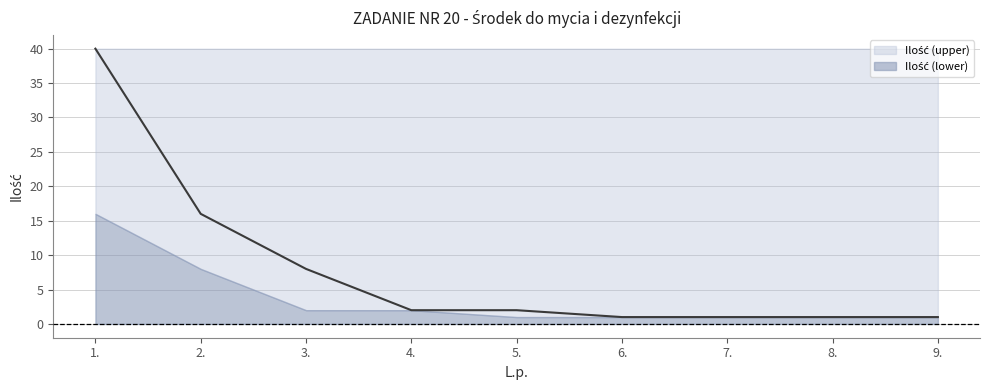

Which label corresponds to the smallest value in the chart?

6.